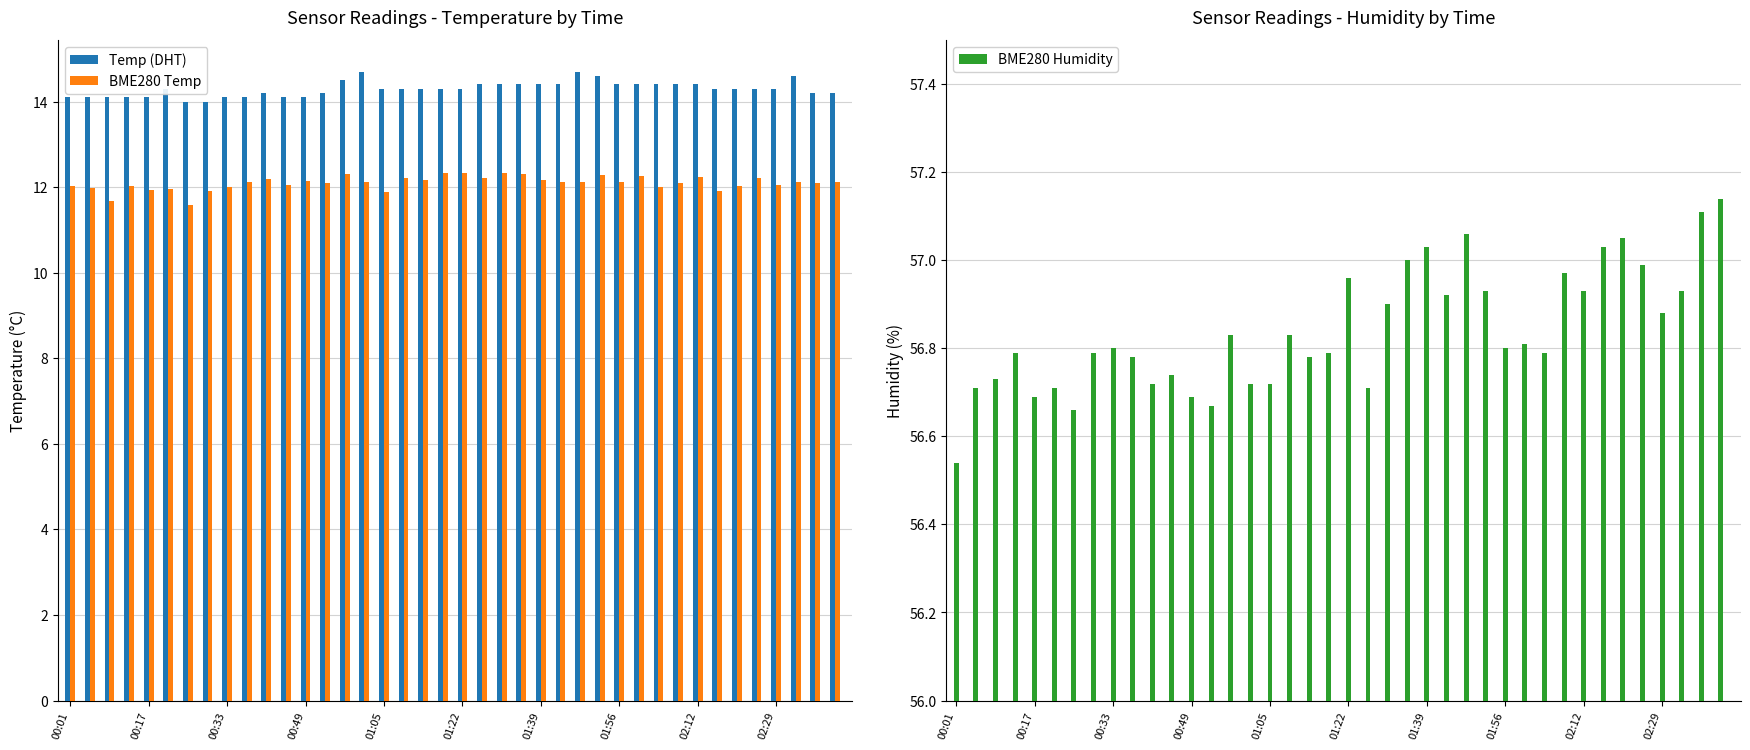

Is it true that Temp (DHT) equals 9.1 at 00:17?

False